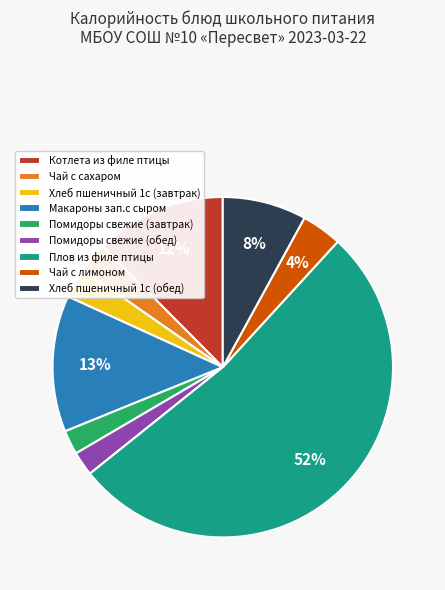

What is the largest slice in the pie chart?

Плов из филе птицы